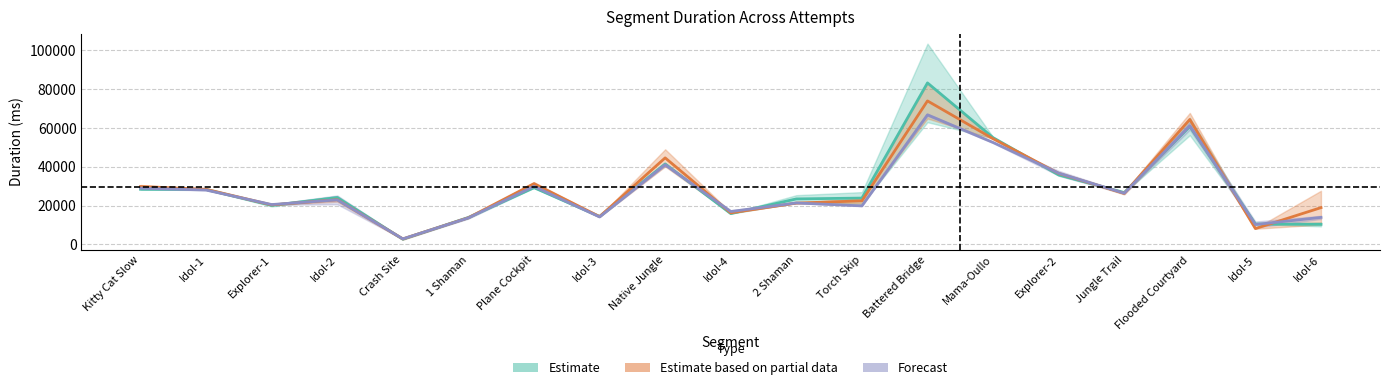

How many series are shown in this chart?

3